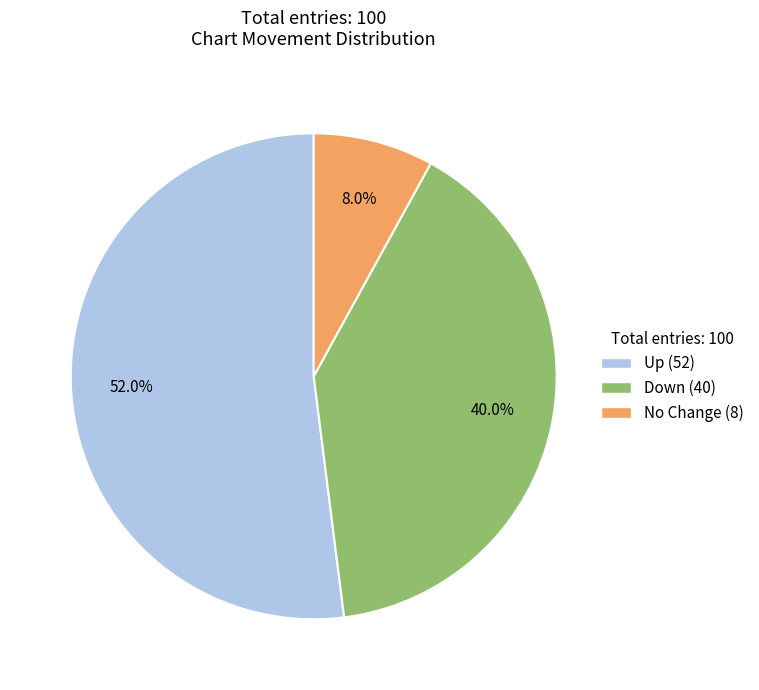

How many segments does this pie chart have?

3